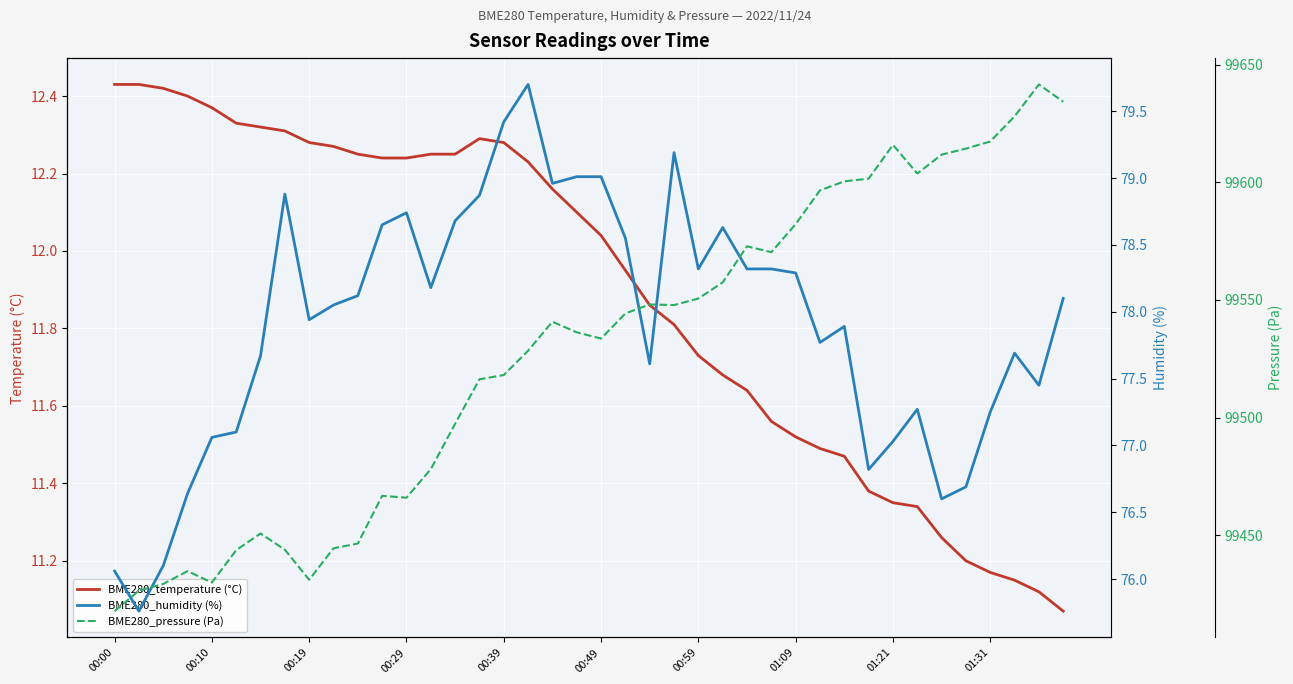

True or false: BME280_pressure (Pa) and BME280_temperature (°C) intersect in this chart.

False